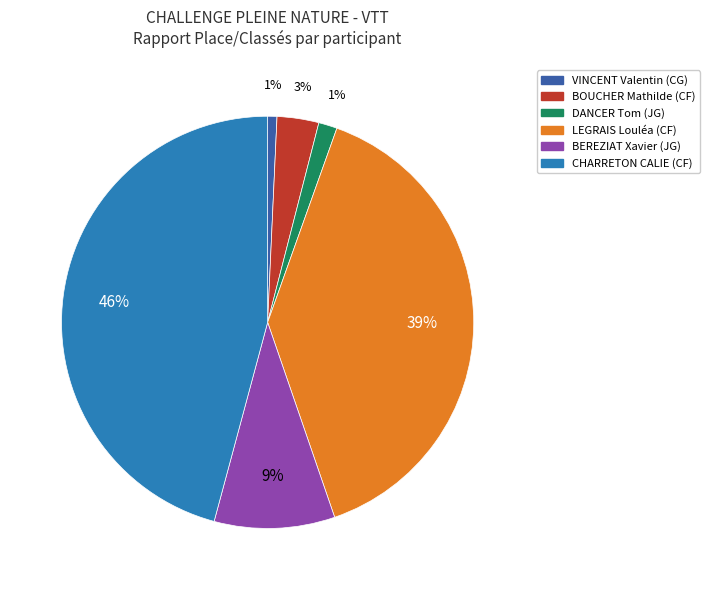

Count the number of slices in the pie.

6